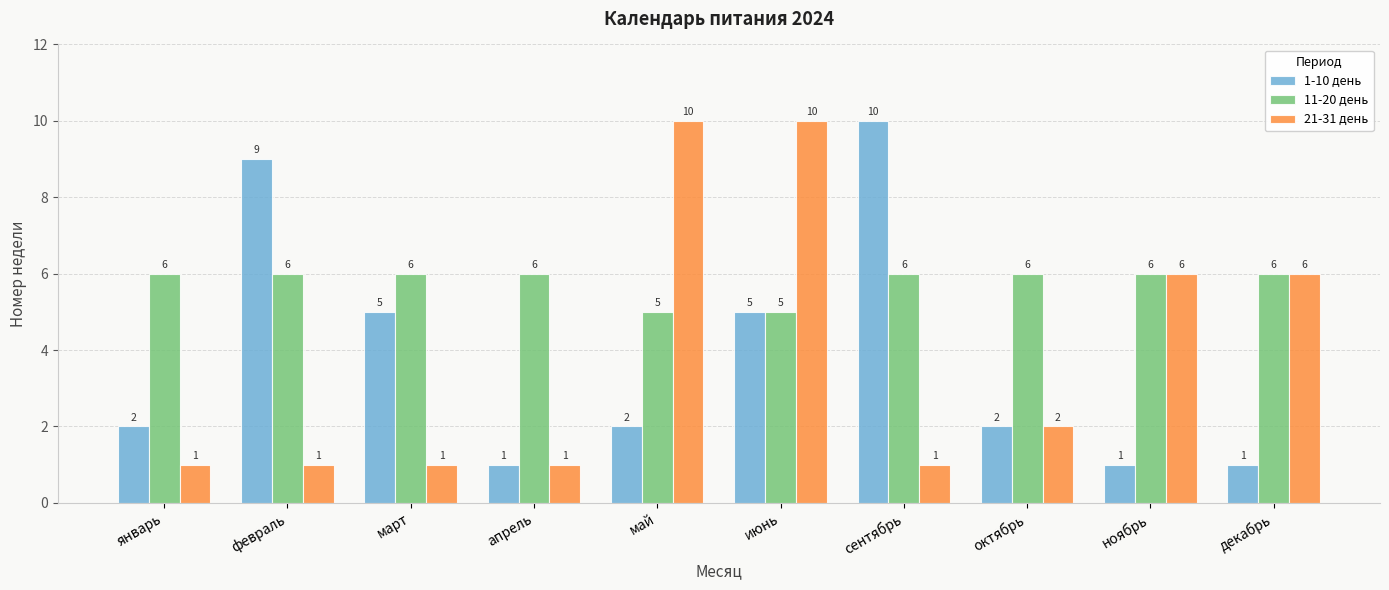

At май, list the series in order from smallest to largest.

1-10 день, 11-20 день, 21-31 день